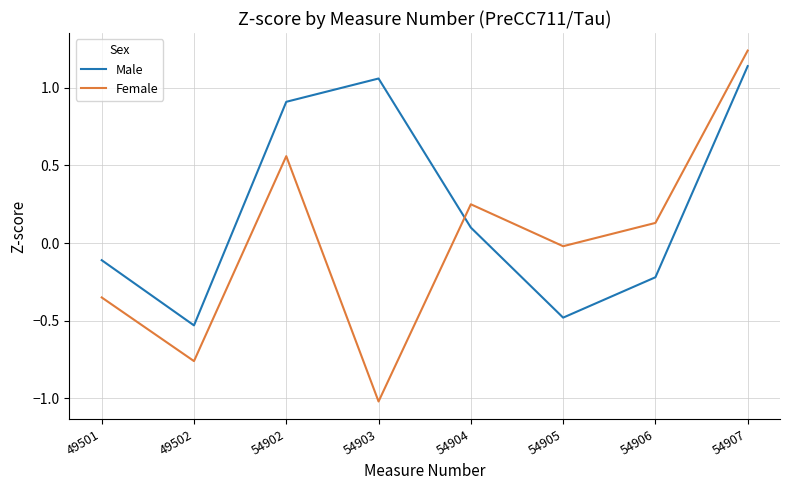

What is the difference between the maximum and second lowest values in the Male series?

1.6